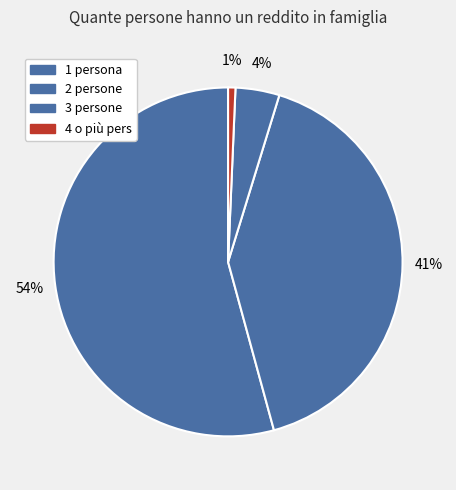

Rank the categories by value from lowest to highest.

4 o più pers, 3 persone, 2 persone, 1 persona